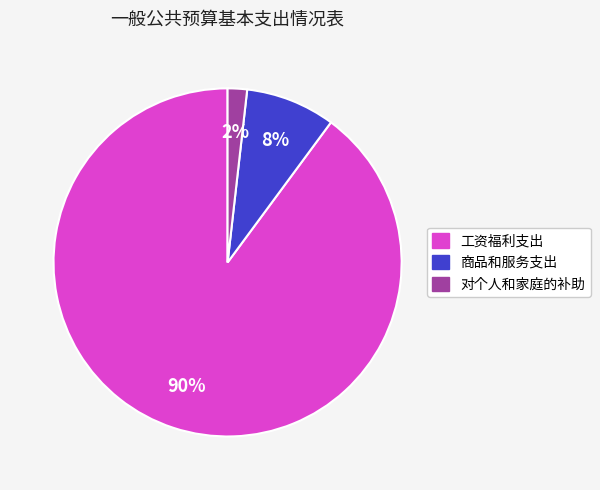

To the nearest percent, what is the combined percentage of 商品和服务支出 and 工资福利支出?

98%